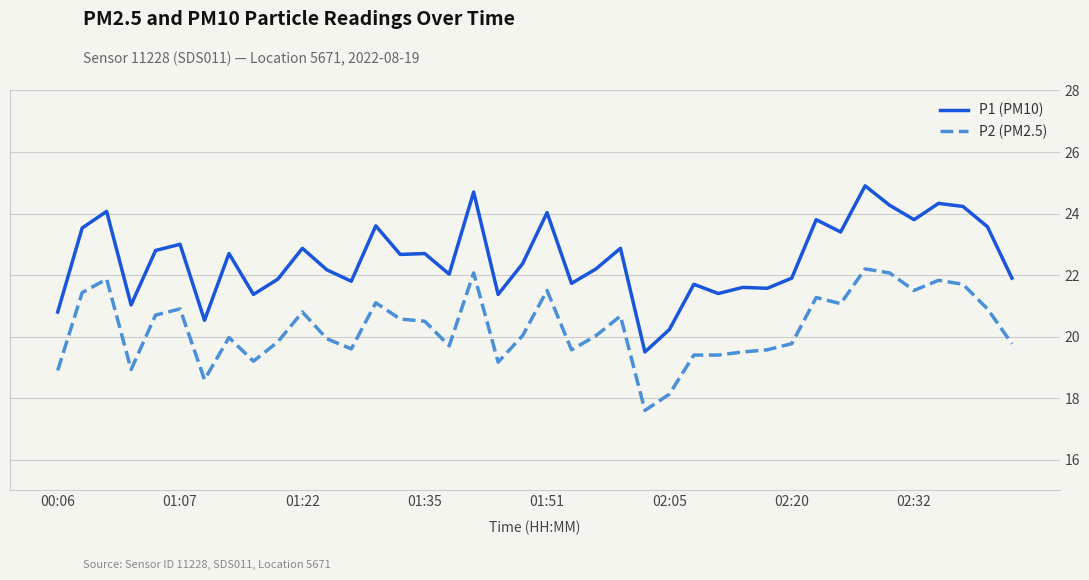

True or false: P2 (PM2.5) and P1 (PM10) cross at least once.

False